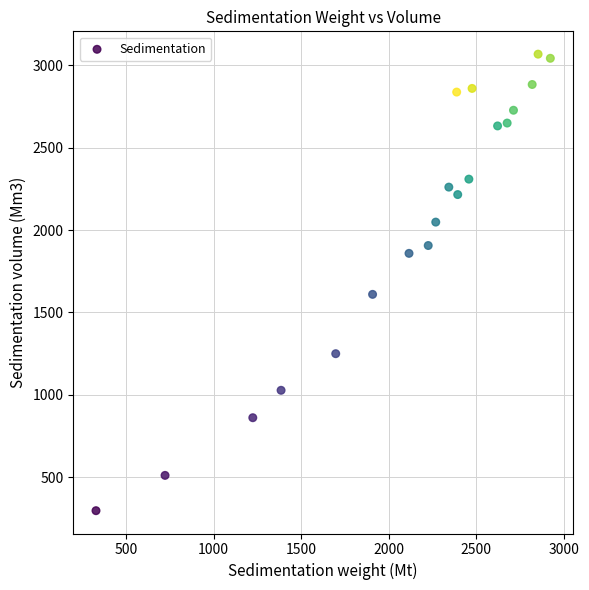

What is the range of X values (max minus min)?

2594.9